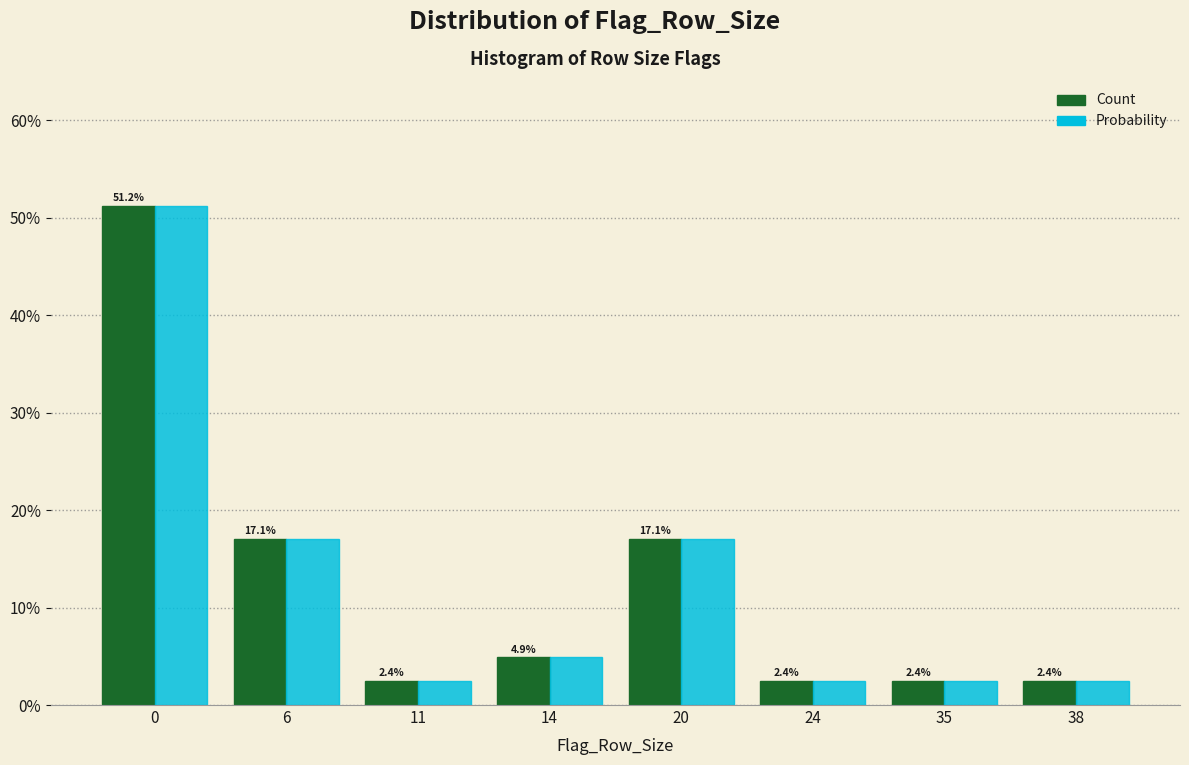

Reading left to right, what are all the values shown in this chart?

Count: 51.2	17.1	2.4	4.9	17.1	2.4	2.4	2.4
Probability: 51.2	17.1	2.4	4.9	17.1	2.4	2.4	2.4